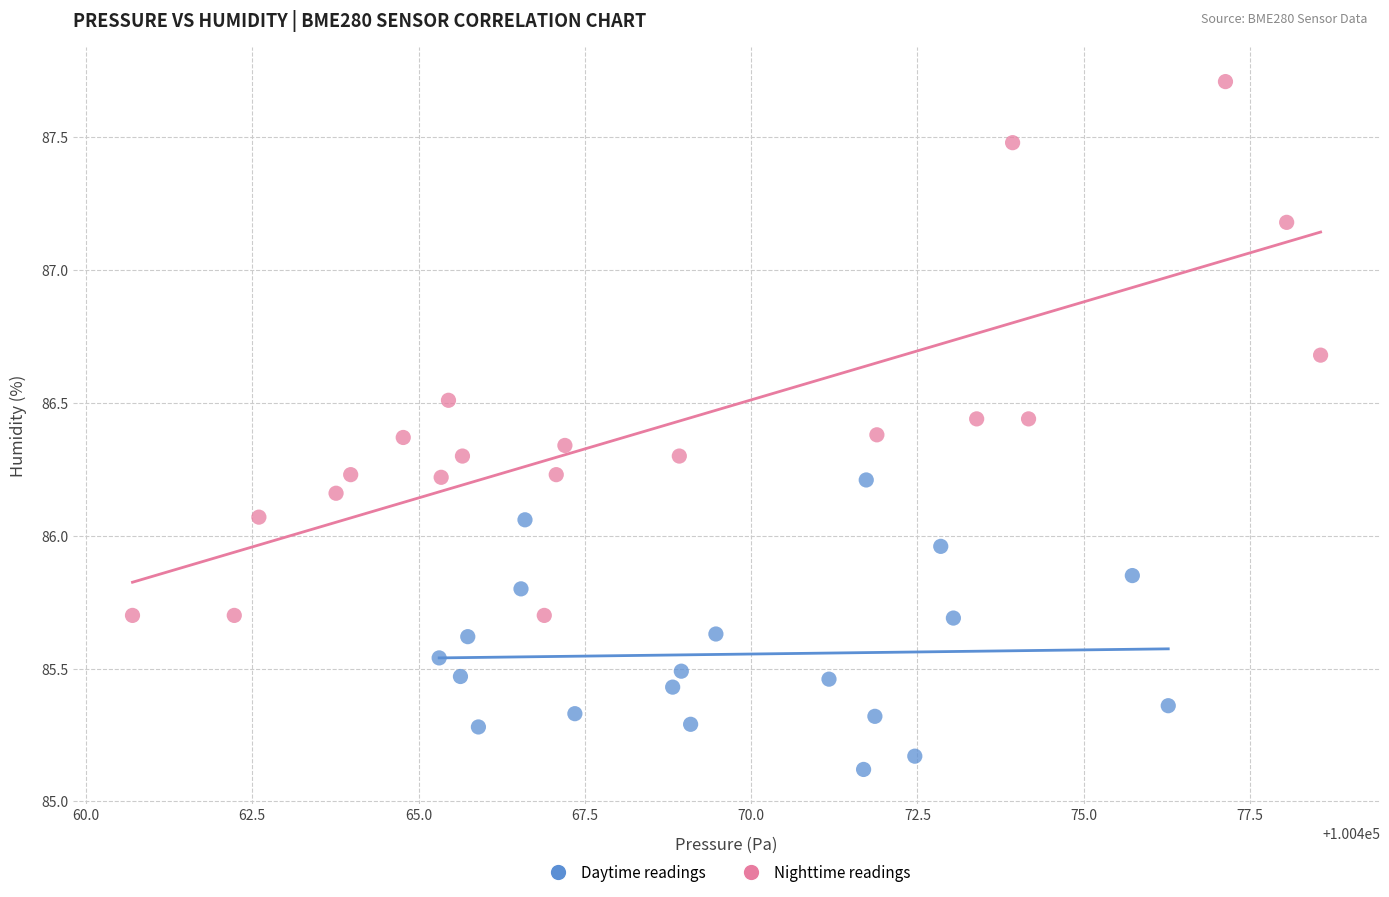

Which series reaches the maximum Y coordinate?

Nighttime readings